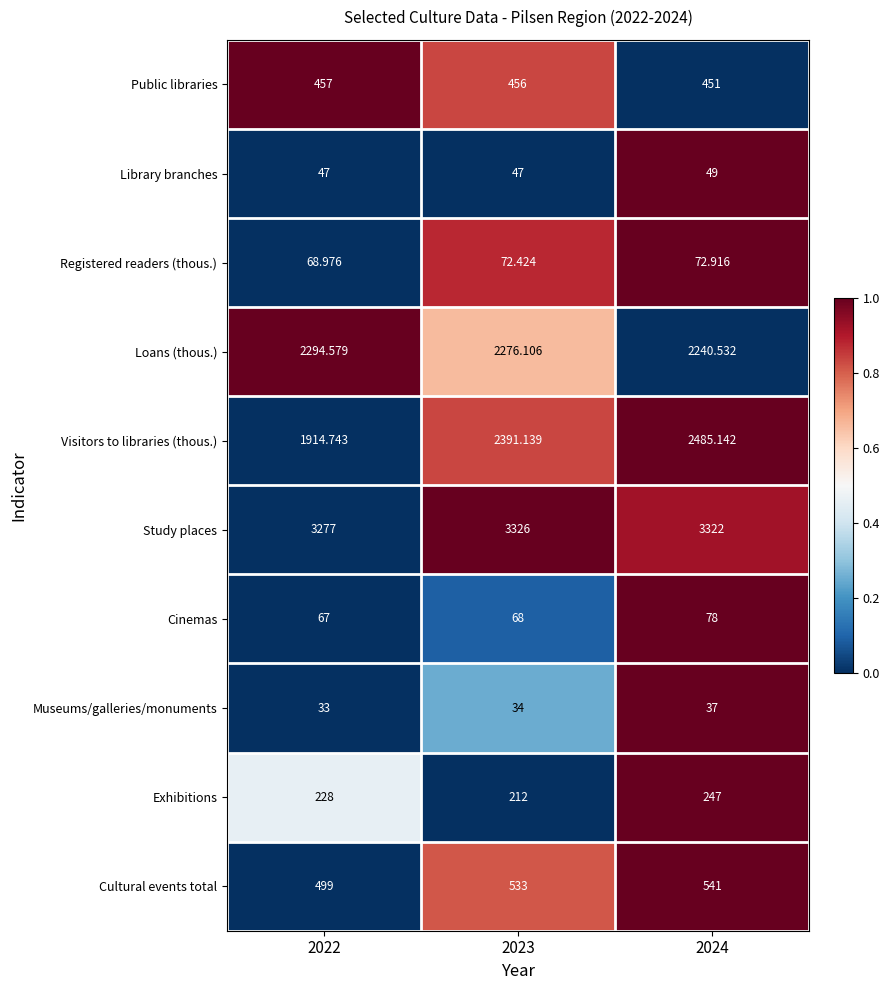

Which series has the largest total across all categories?

Study places